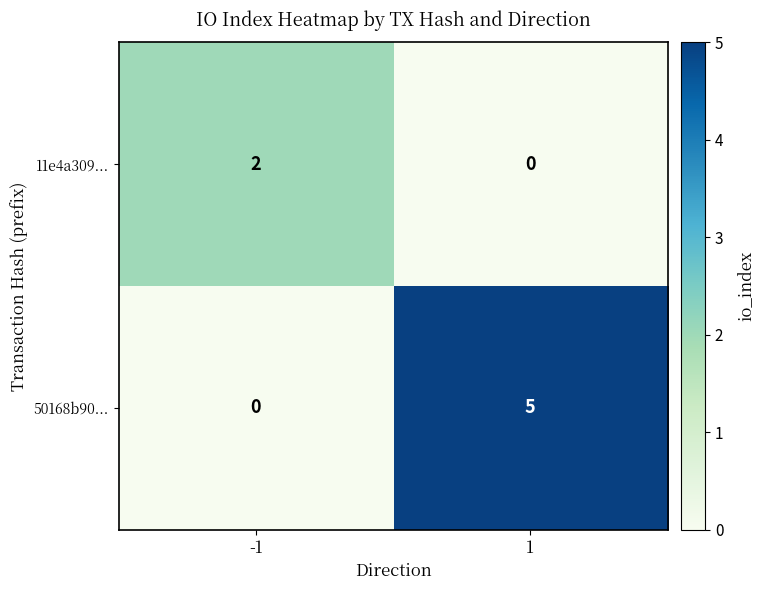

Reading right to left, transcribe all the data shown in this chart.

11e4a309...: 0	2
50168b90...: 5	0